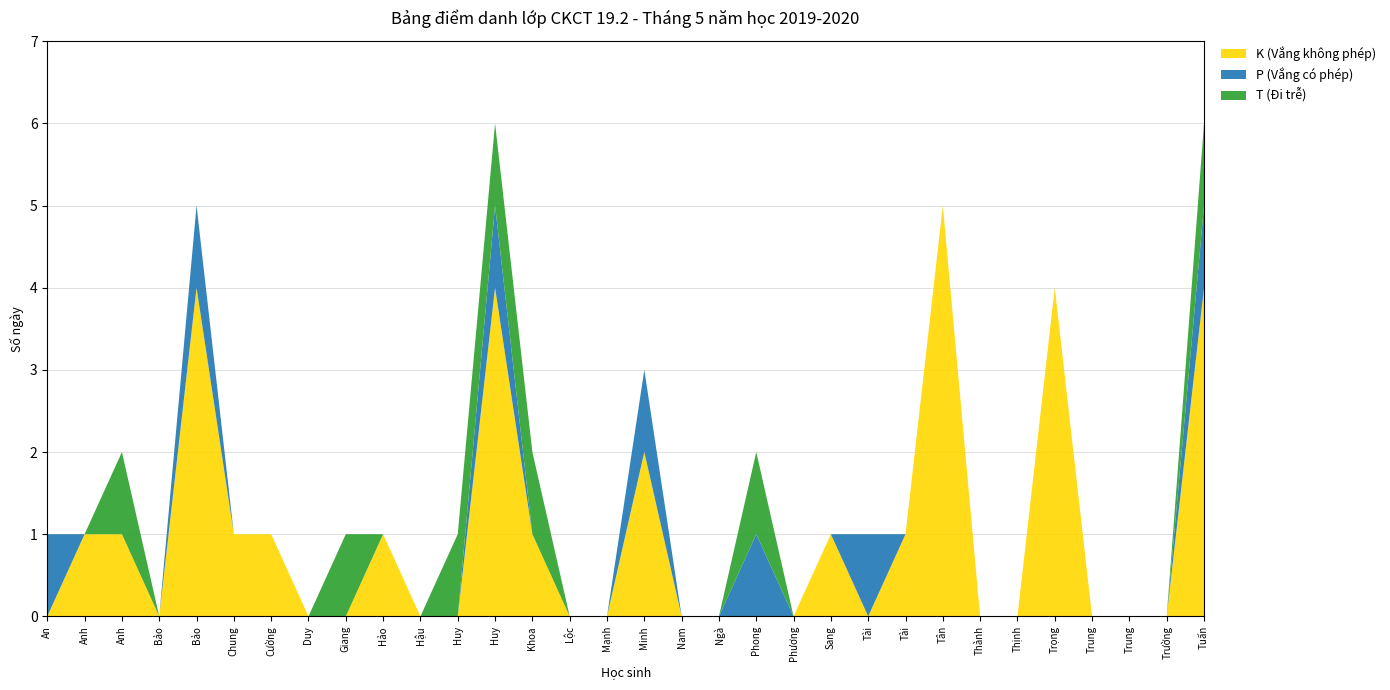

Reading left to right, list all the values displayed in this chart.

K (Vắng không phép): 0	1	1	0	4	1	1	0	0	1	0	0	4	1	0	0	2	0	0	0	0	1	0	1	5	0	0	4	0	0	0	4
P (Vắng có phép): 1	0	0	0	1	0	0	0	0	0	0	0	1	0	0	0	1	0	0	1	0	0	1	0	0	0	0	0	0	0	0	1
T (Đi trễ): 0	0	1	0	0	0	0	0	1	0	0	1	1	1	0	0	0	0	0	1	0	0	0	0	0	0	0	0	0	0	0	1